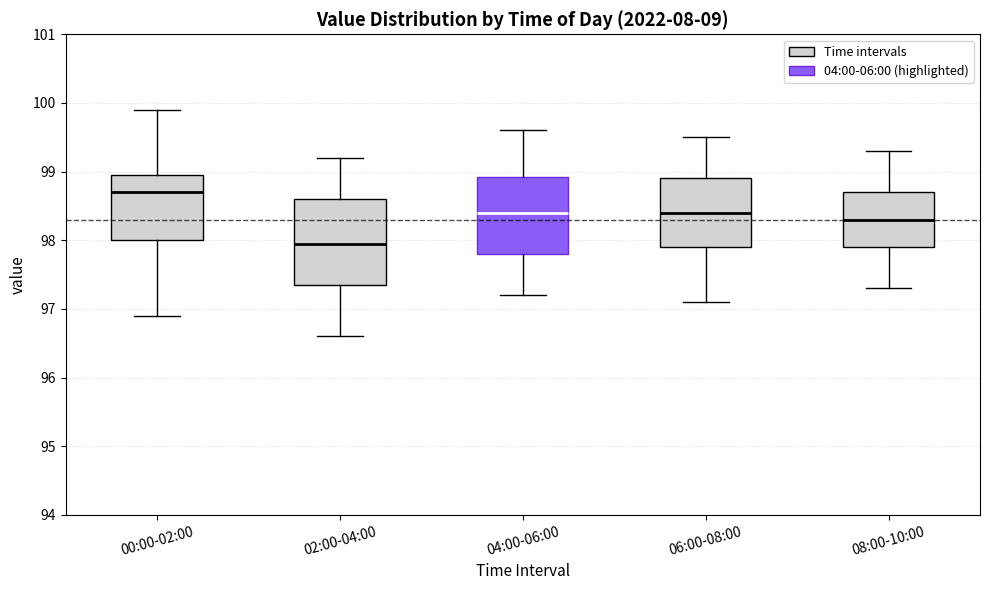

Where does the upper whisker of the box for 08:00-10:00 end on the y-axis? The values are not printed on the chart, so give them approximately, as read against the axis.

99.3